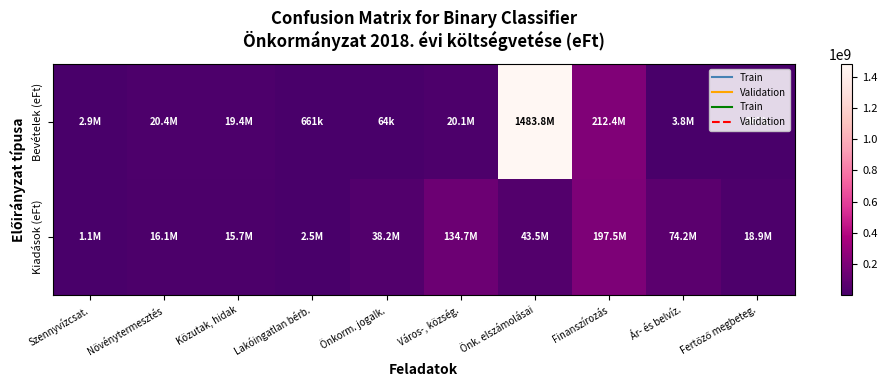

Which series has the widest spread of values?

Bevételek (eFt)